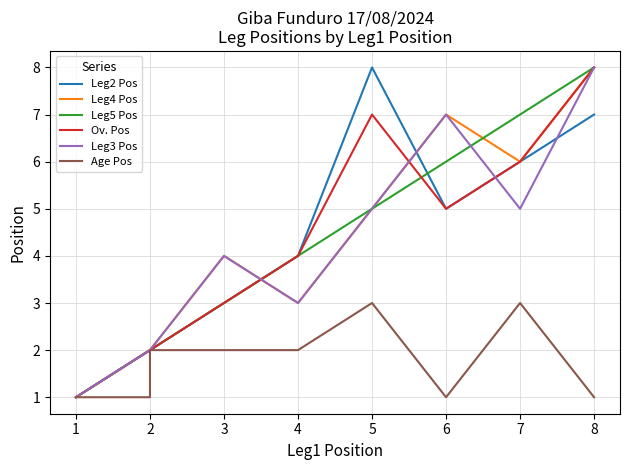

Rank the series by their maximum value, from lowest to highest.

Age Pos, Leg2 Pos, Leg4 Pos, Leg5 Pos, Ov. Pos, Leg3 Pos